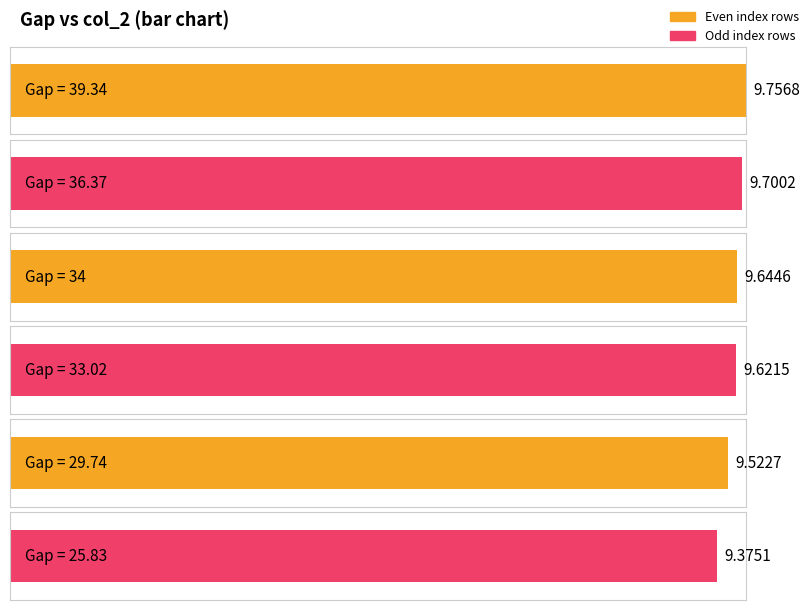

What is the minimum value shown in the chart?

9.4